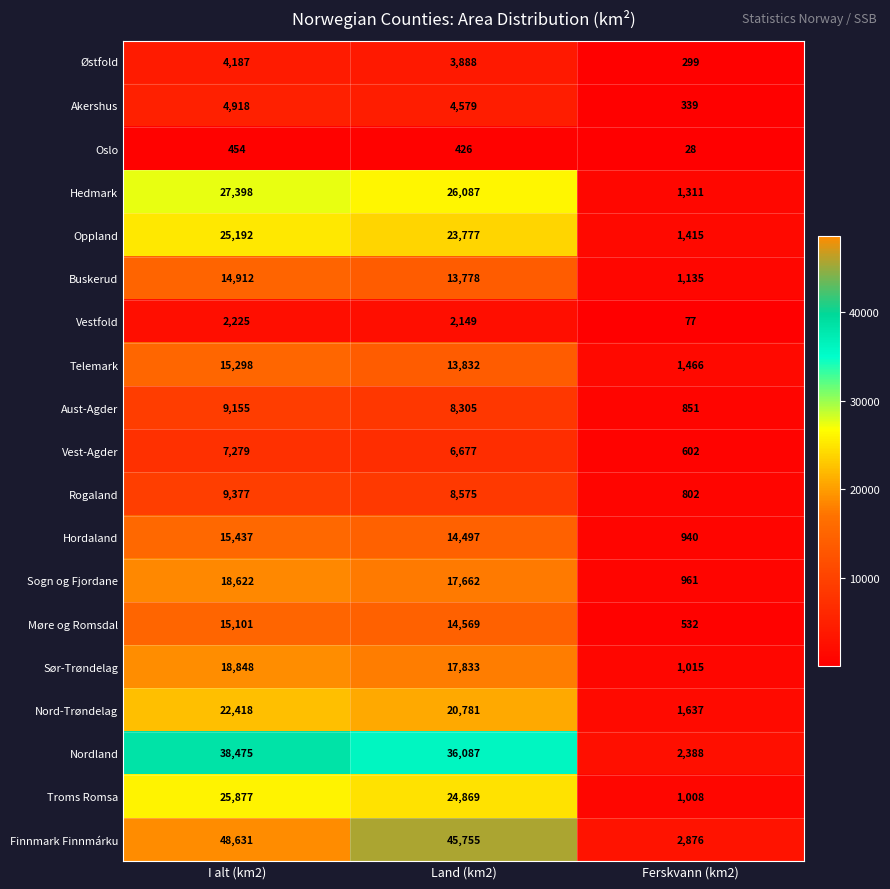

Count the number of data series in this chart.

19